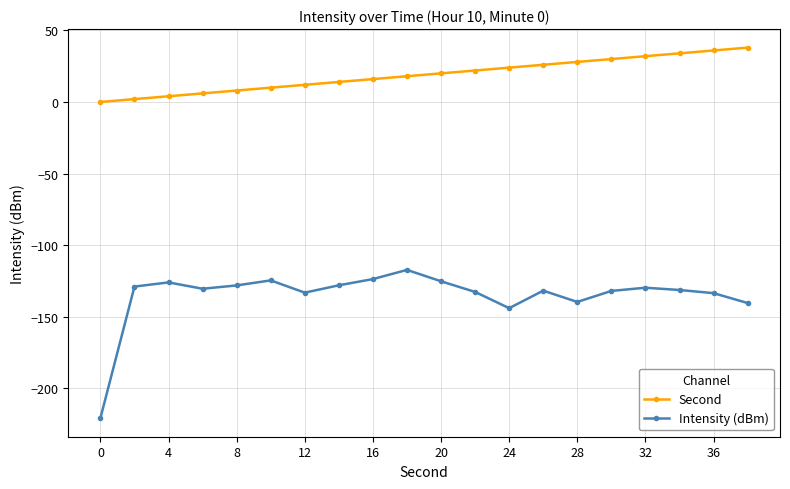

What is the value of the Second point at the 8th from the left?

14.0